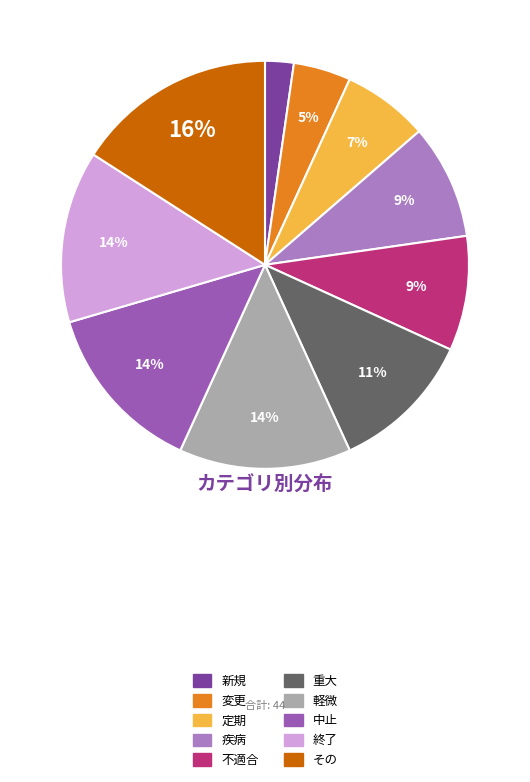

Does any single category account for the majority?

No